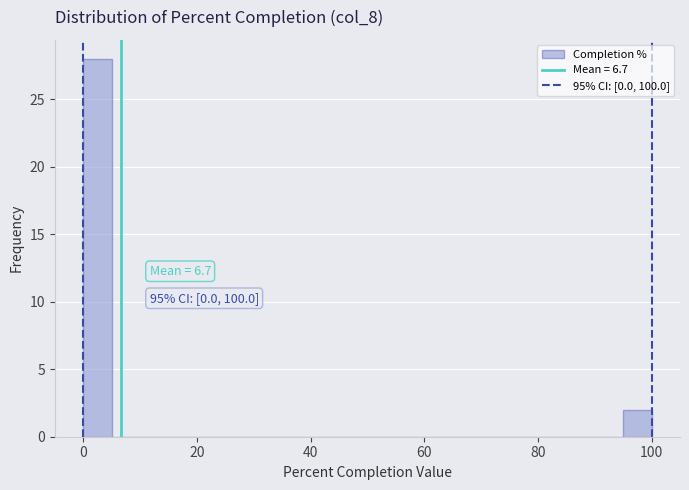

Around what value on the x-axis is the tallest bar? Give the approximate position of its centre, as read against the axis.

2